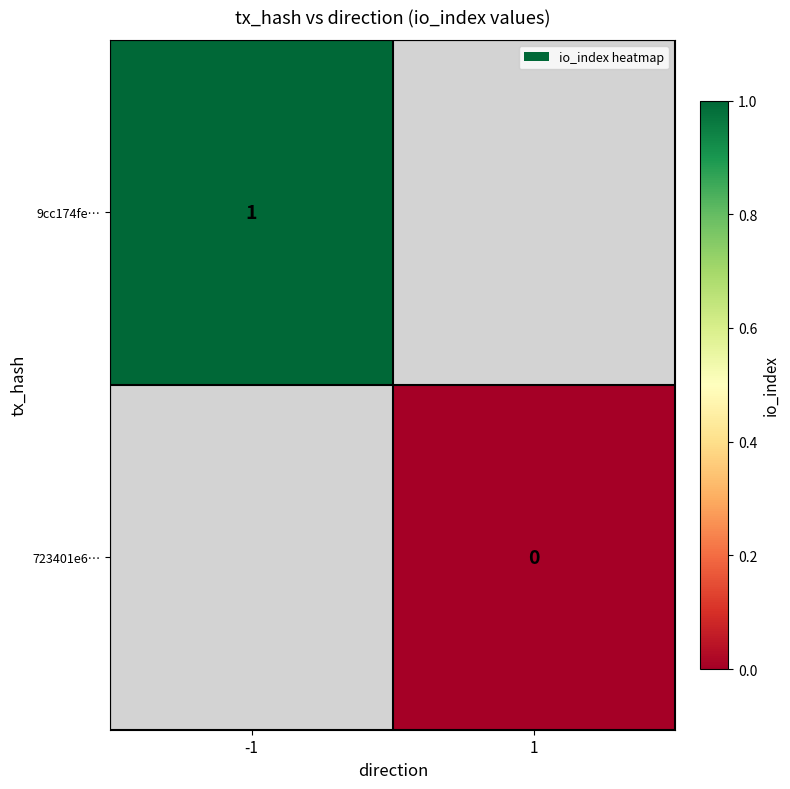

The 9cc174fe… series shows 1 at -1. True or false?

True